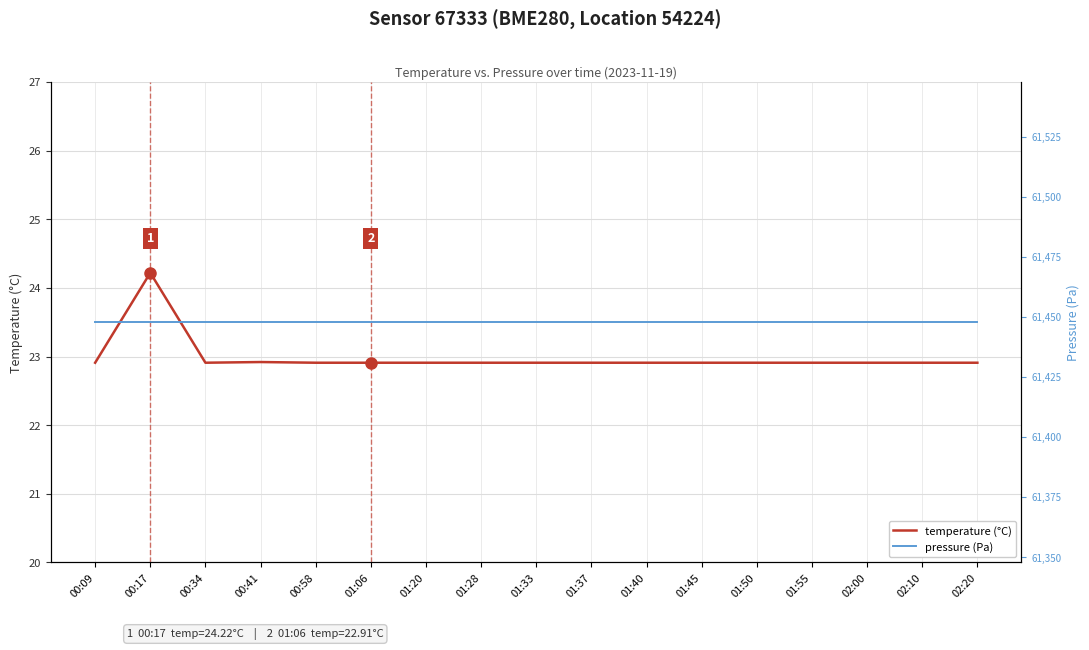

What is the sum of all temperature (°C) values?

390.8